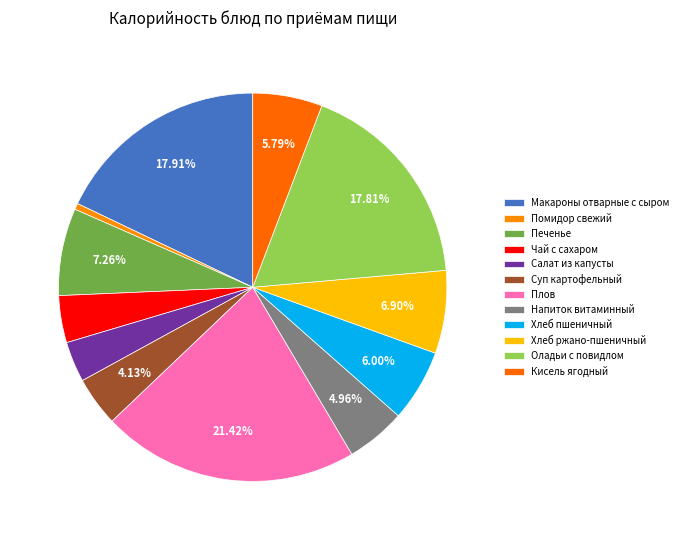

Does Помидор свежий account for over 50% of the chart?

No